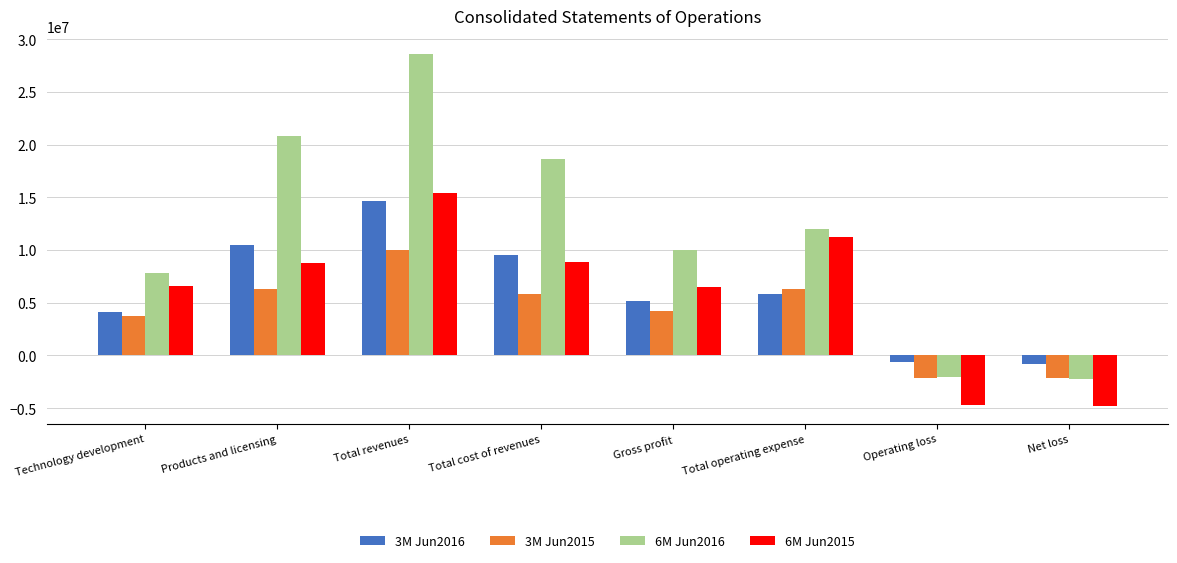

Rank the series at Total cost of revenues from highest to lowest value.

6M Jun2016, 3M Jun2016, 6M Jun2015, 3M Jun2015